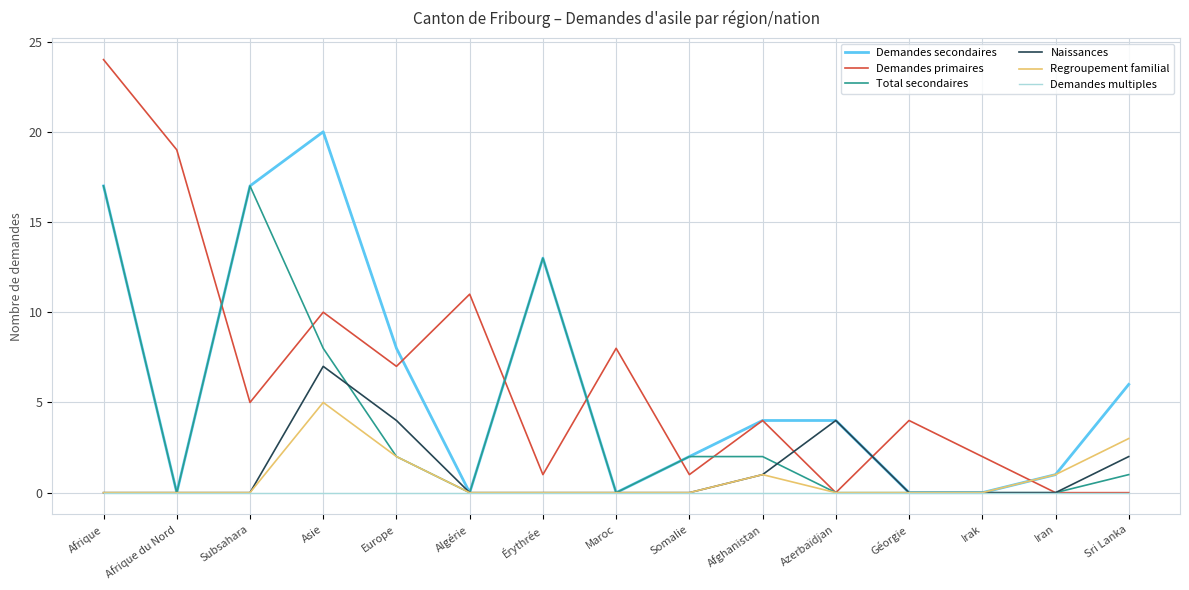

How many lines are shown in the chart?

6